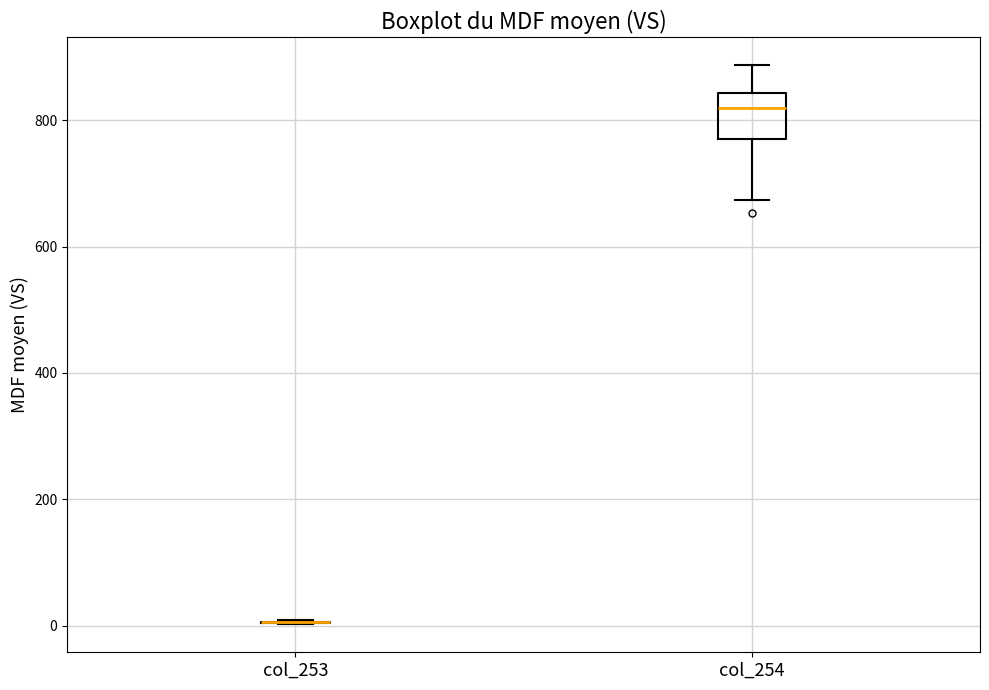

Reading left to right, transcribe this box plot: for each box, give where its median line is, the range the box spans, and where its two whiskers end, as read against the y-axis. The values are not printed on the chart, so give them approximately, as read against the axis.

col_253: box collapsed to a line at 0, whiskers 0 to 0
col_254: median 820, box 780 to 840, whiskers 680 to 880